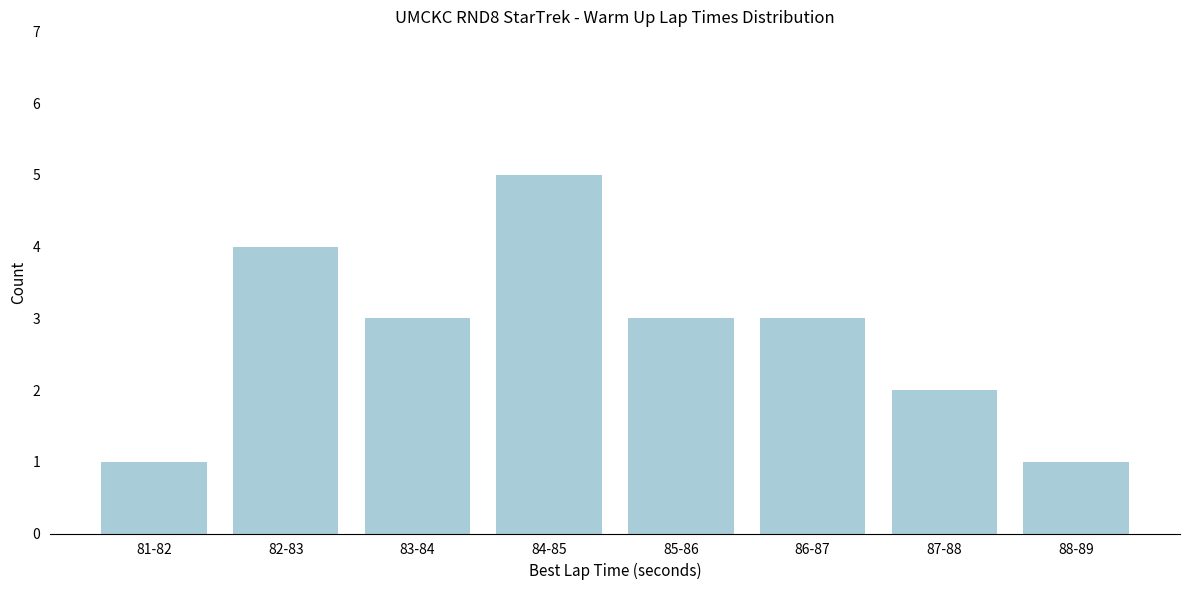

Reading left to right, extract all data points from this chart.

1	4	3	5	3	3	2	1